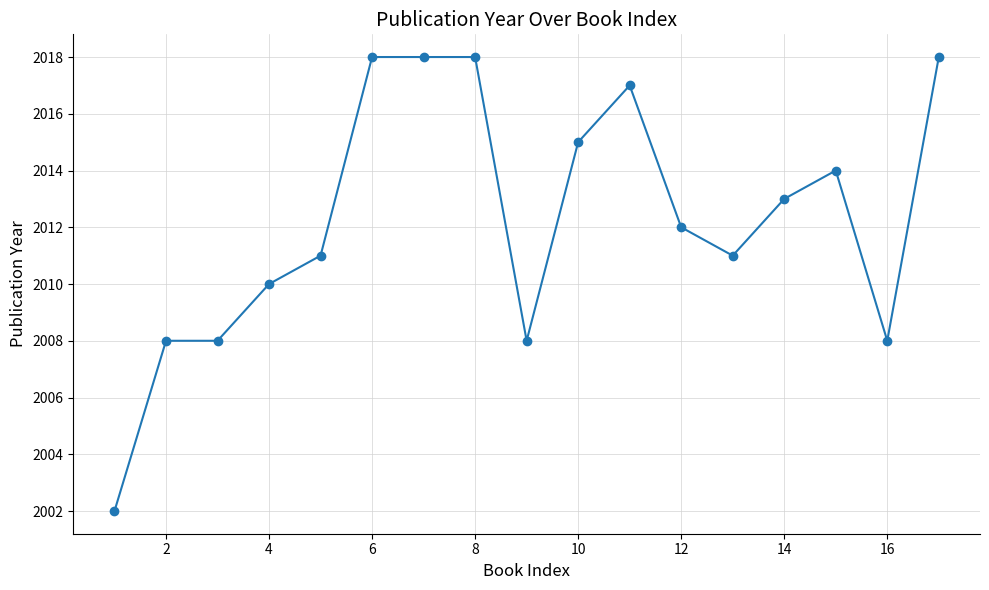

What is the maximum value shown in the chart?

2018